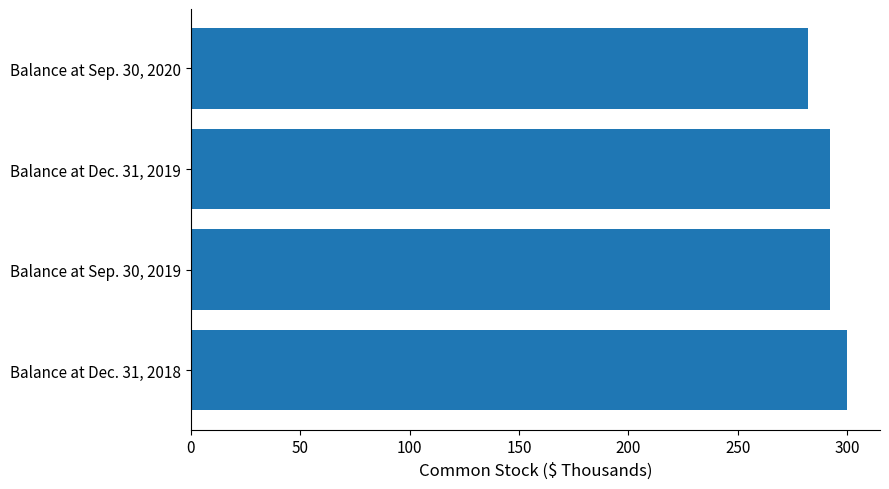

Are the bars grouped side by side (vs. stacked)?

No